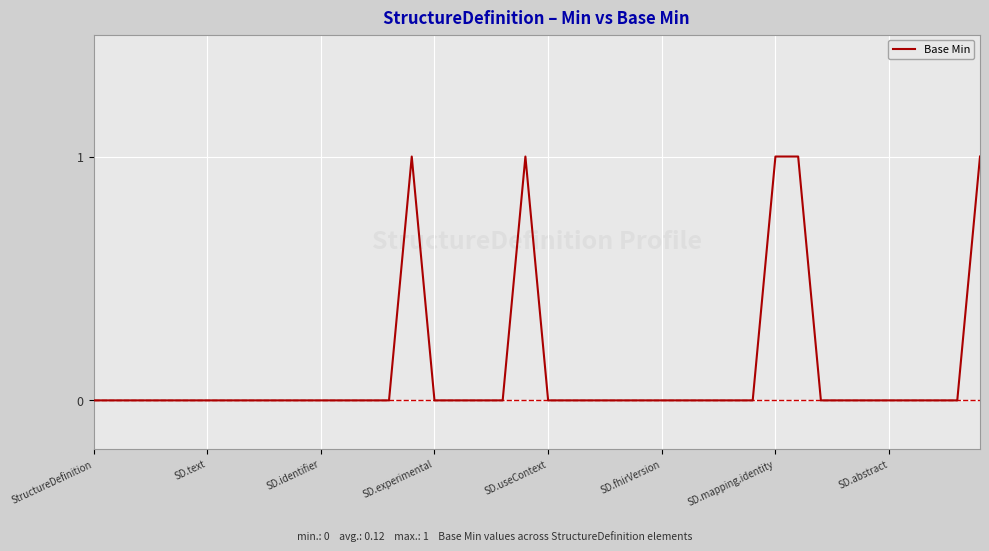

Which label corresponds to the largest value in the chart?

14